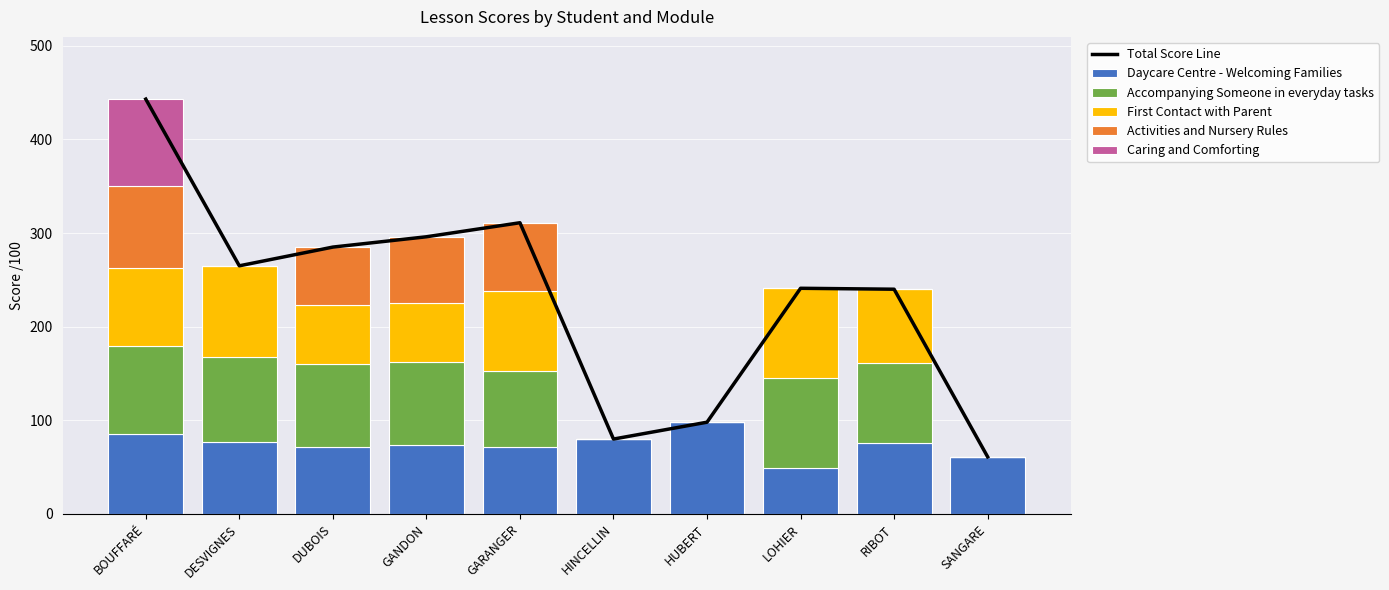

What is the difference between the Activities and Nursery Rules values at GANDON and HINCELLIN?

71